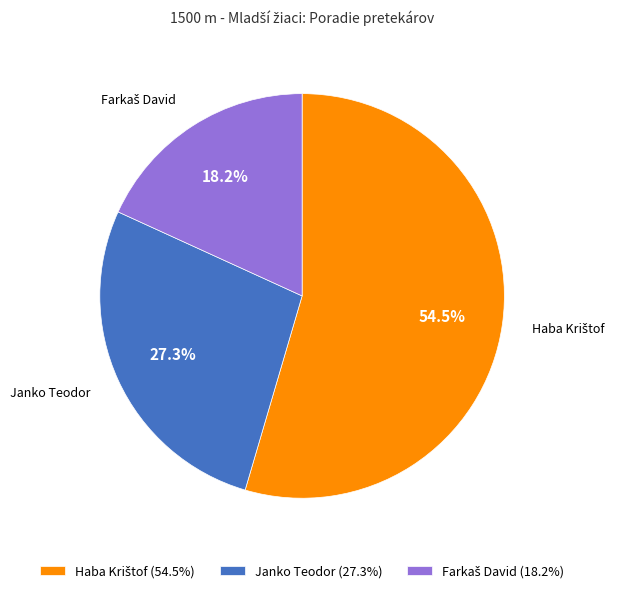

How many slices are in this pie chart?

3